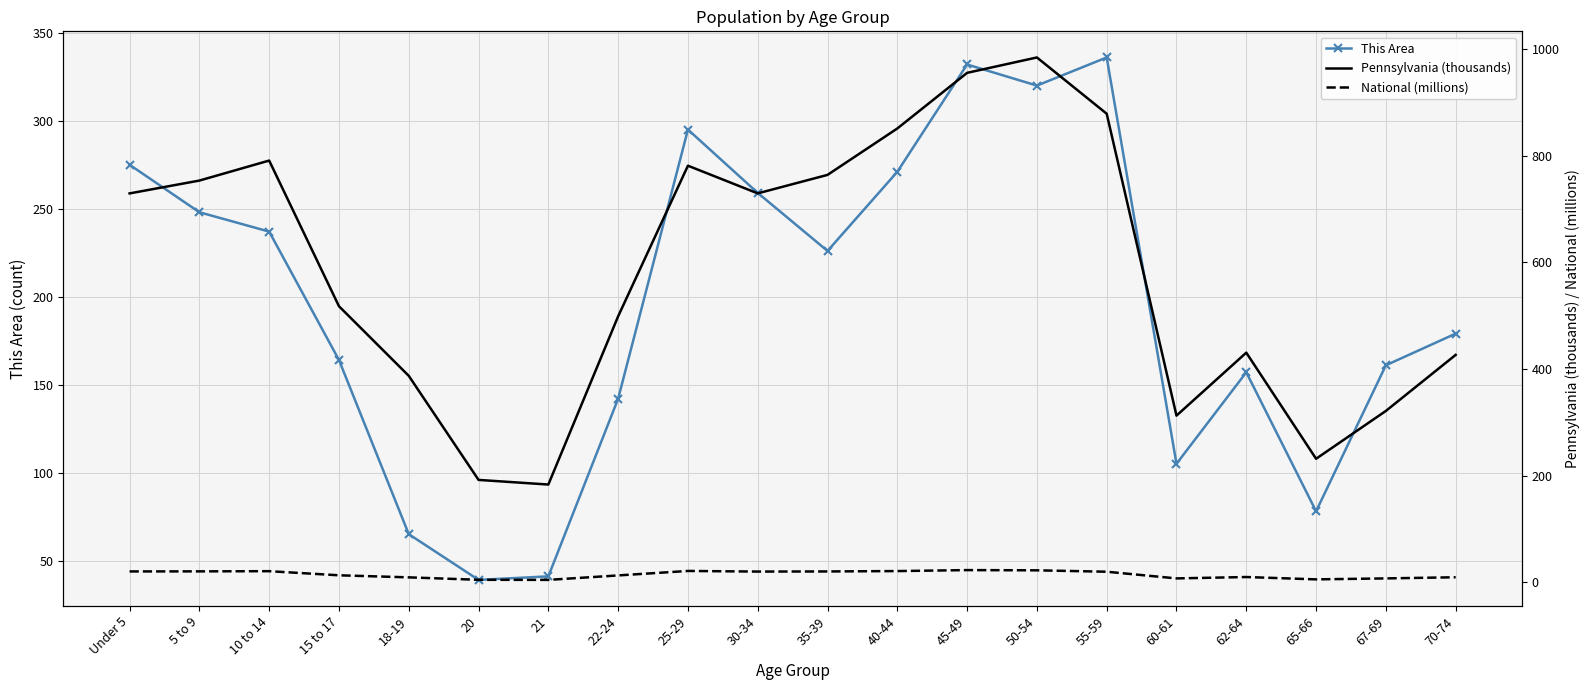

What are all the series names shown in the legend?

This Area, Pennsylvania (thousands), National (millions)